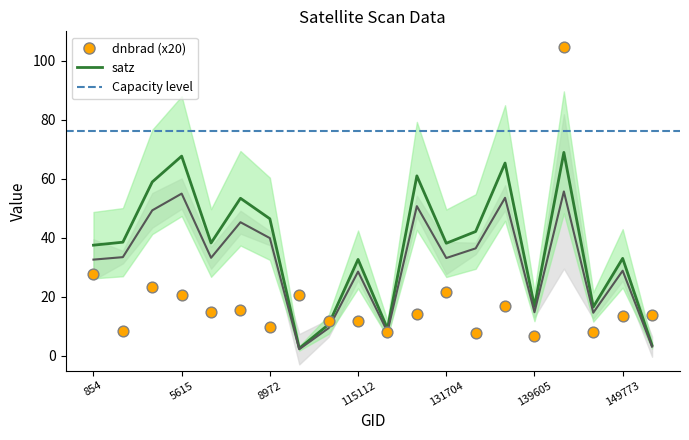

Which series has the largest total across all categories?

satz